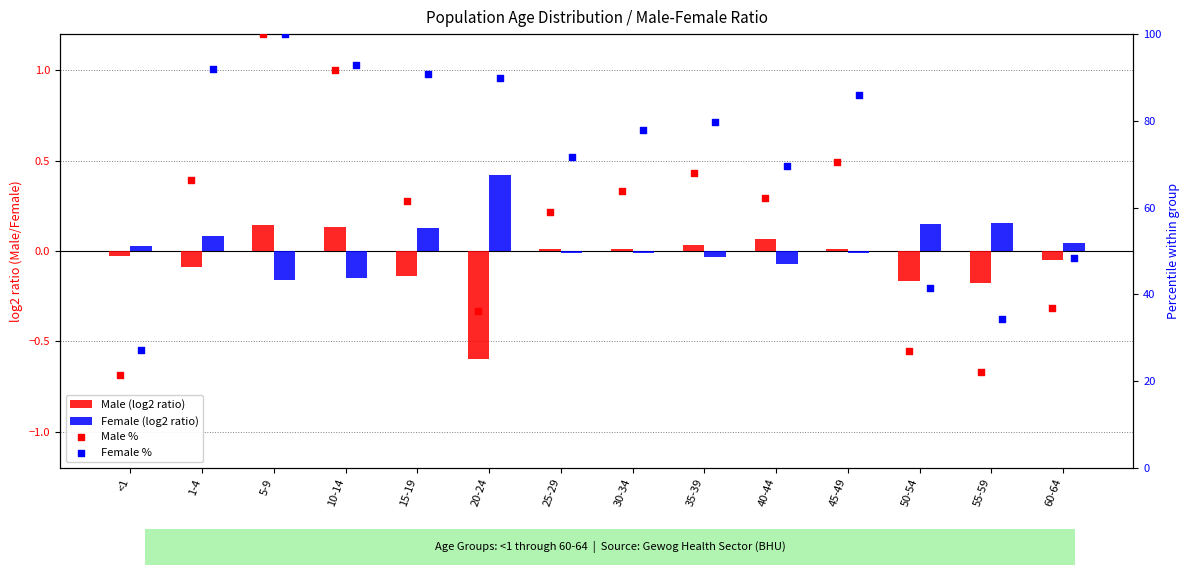

What are all the series names shown in the legend?

Male (log2 ratio), Female (log2 ratio), Male %, Female %